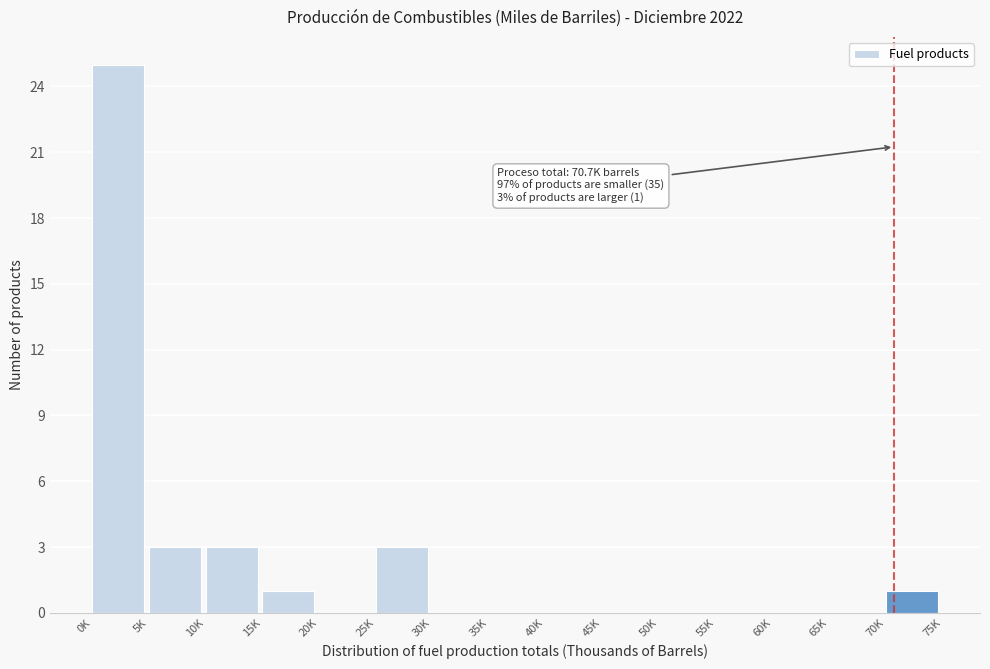

Reading left to right, extract all data points from this chart.

0K=25	5K=3	10K=3	15K=1	20K=0	25K=3	30K=0	35K=0	40K=0	45K=0	50K=0	55K=0	60K=0	65K=0	70K=1